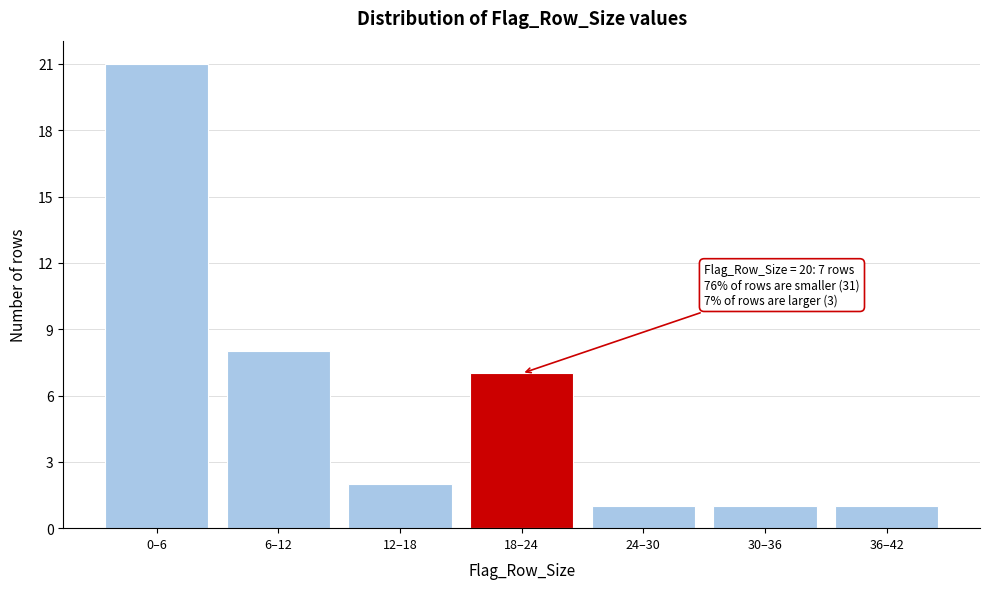

Reading left to right, list all the values displayed in this chart.

0–6=21	6–12=8	12–18=2	18–24=7	24–30=1	30–36=1	36–42=1